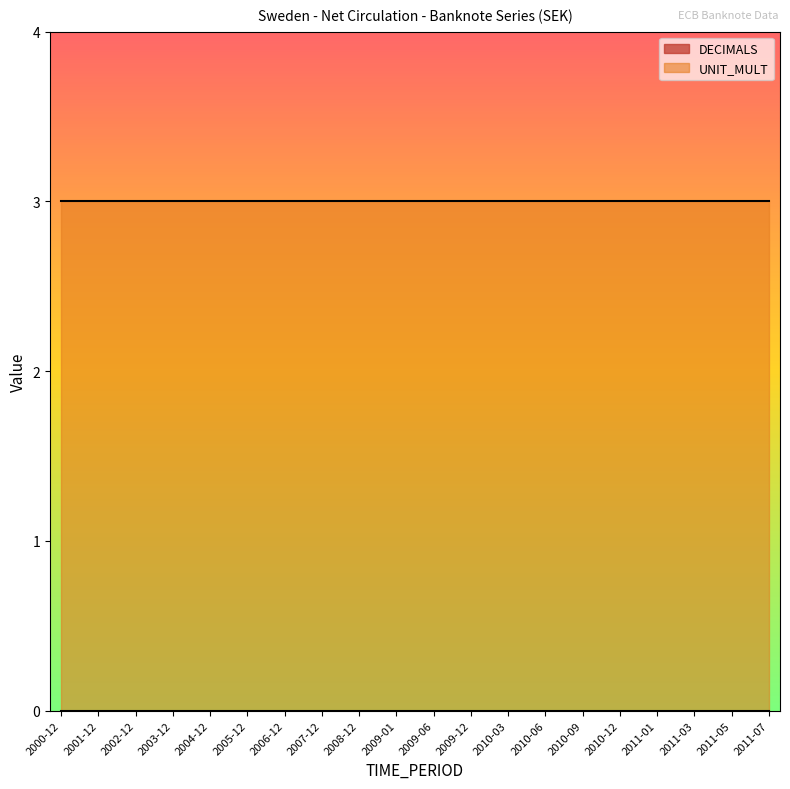

At which label is UNIT_MULT closest to 3?

2000-12